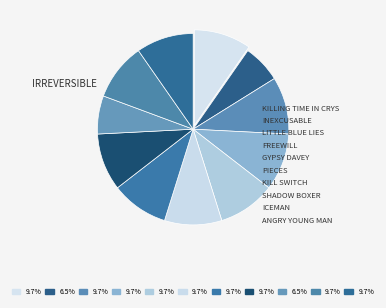

How many slices are in this pie chart?

11